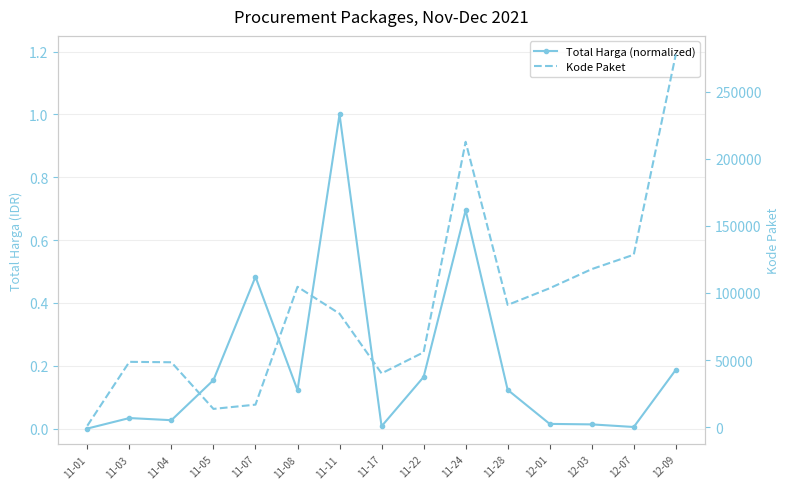

How many lines are shown in the chart?

2